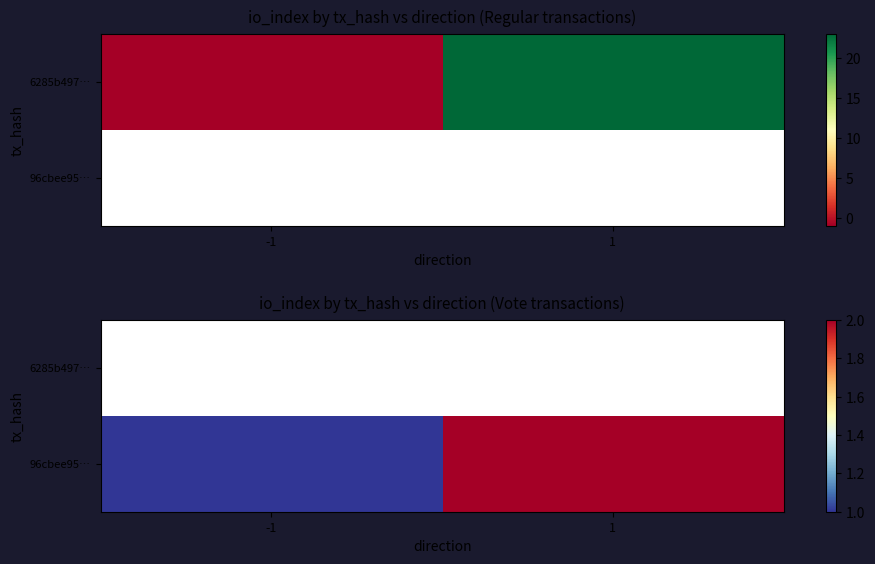

List the series in order of their overall mean, lowest first.

6285b497…, 96cbee95…